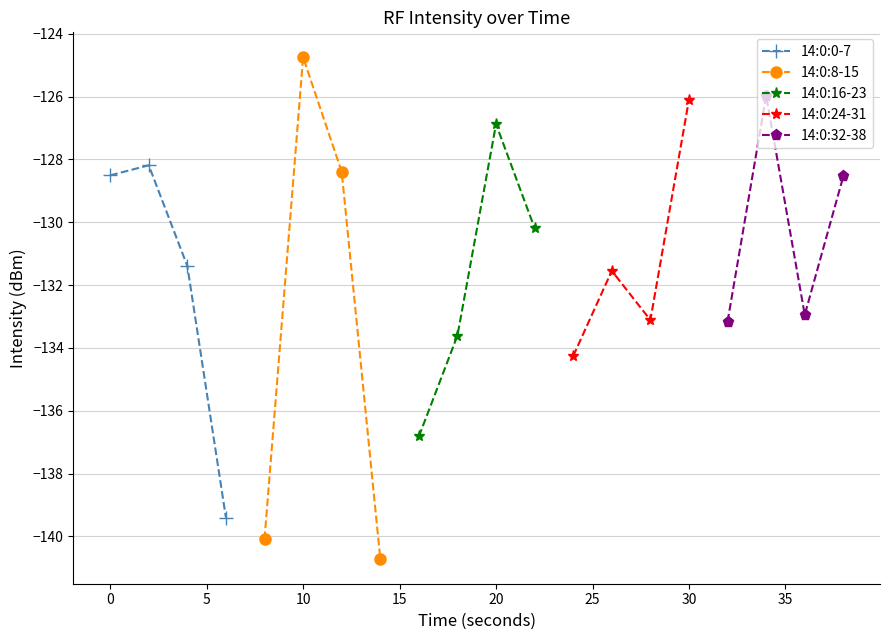

How many data points in 14:0:16-23 are less than -130?

3